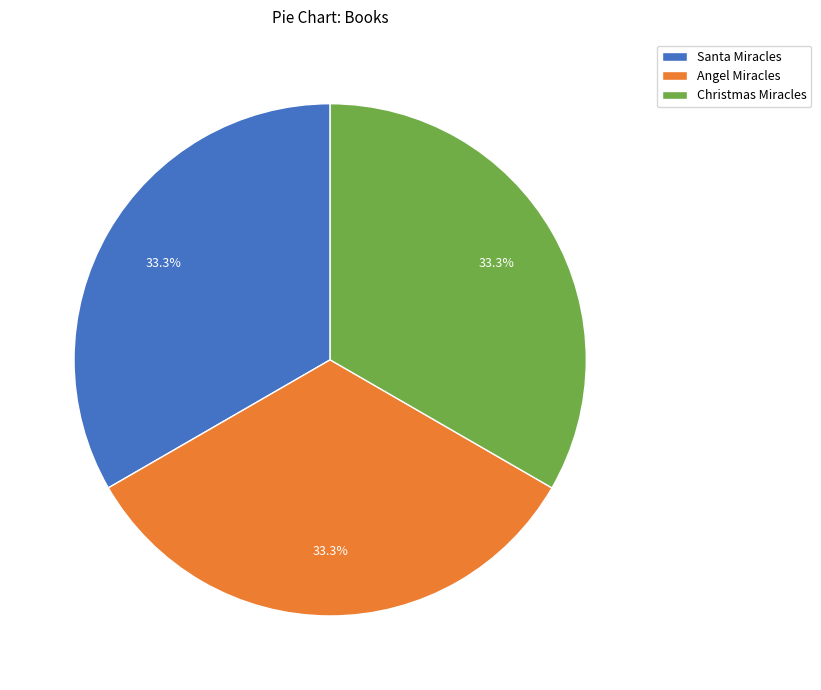

To the nearest percent, what percentage of the pie is Christmas Miracles?

33%